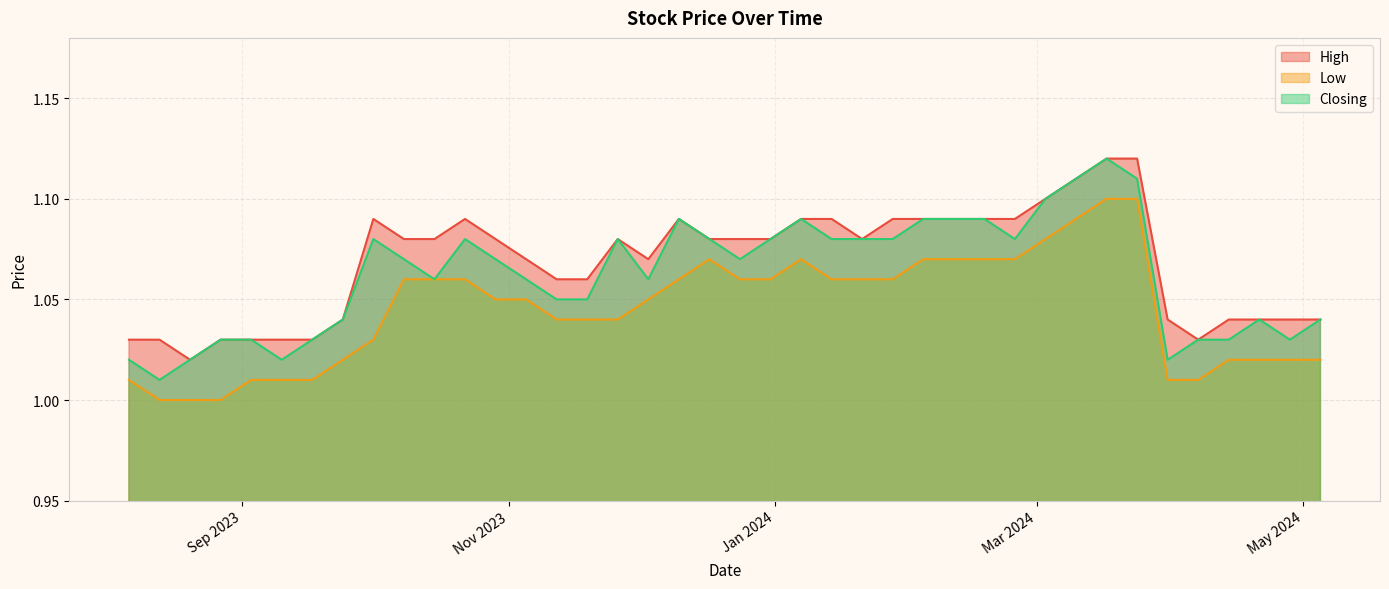

What position from the right is 24/12/2023?

21